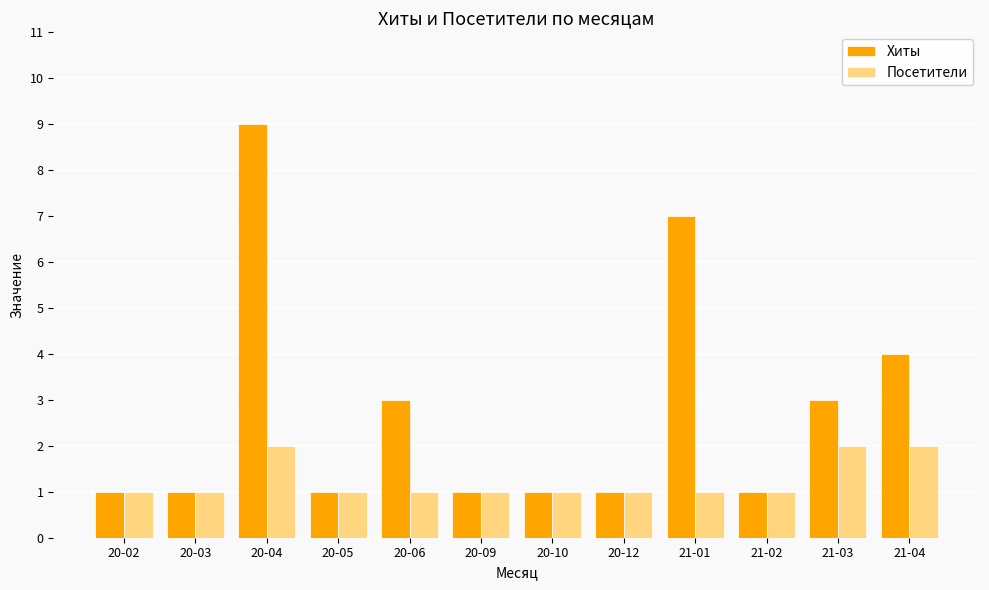

What is the highest value of the Посетители series?

2